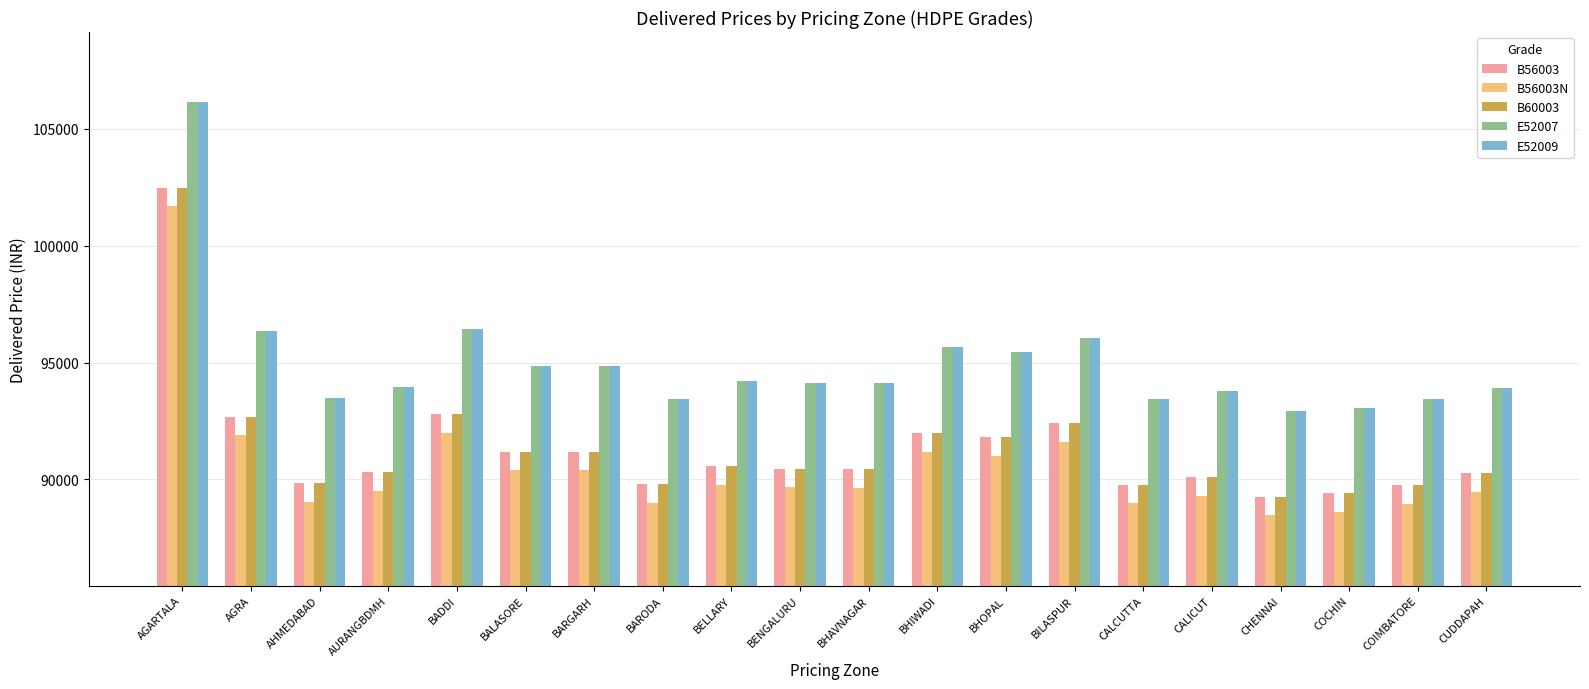

What is the spread (max minus min) of values at BELLARY?

4460